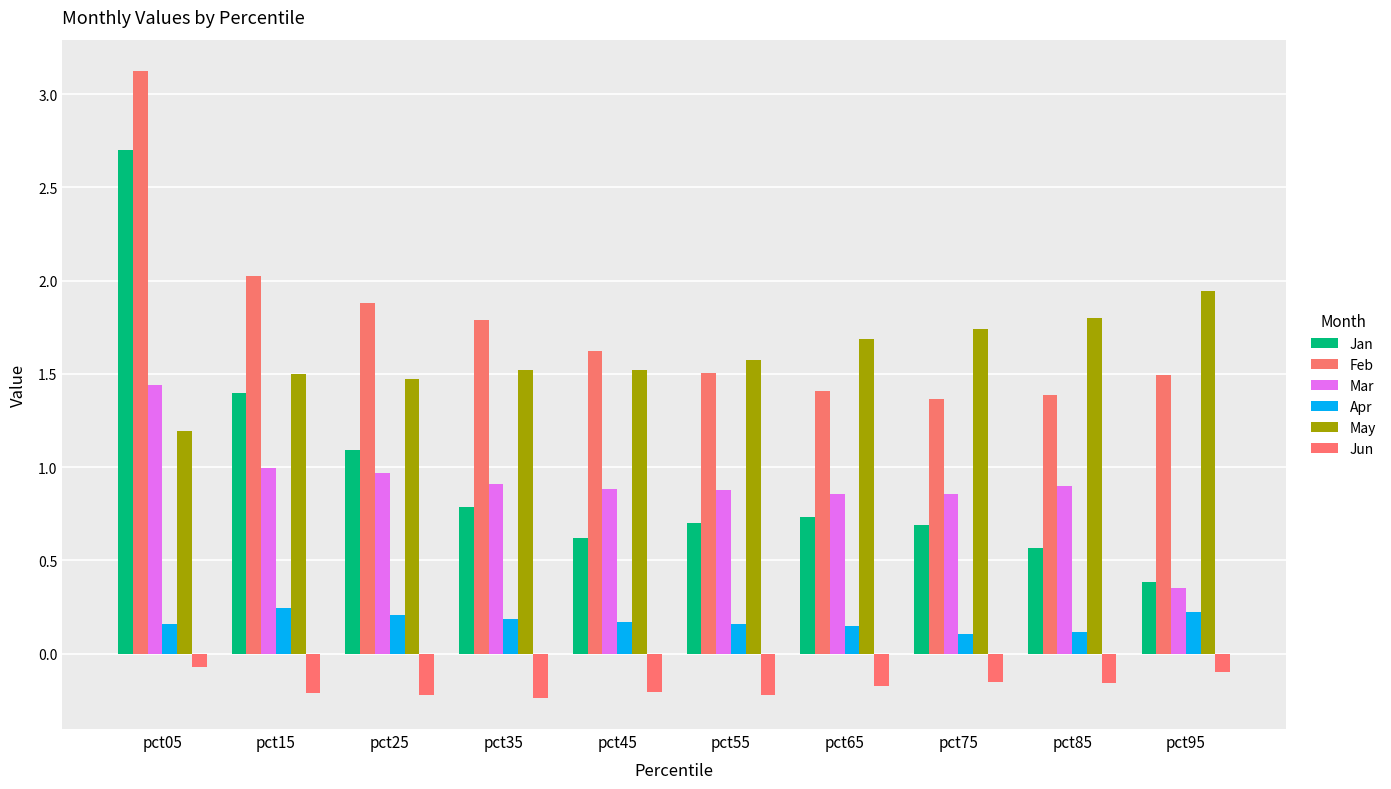

Which category has the lowest value in the Apr series?

pct75